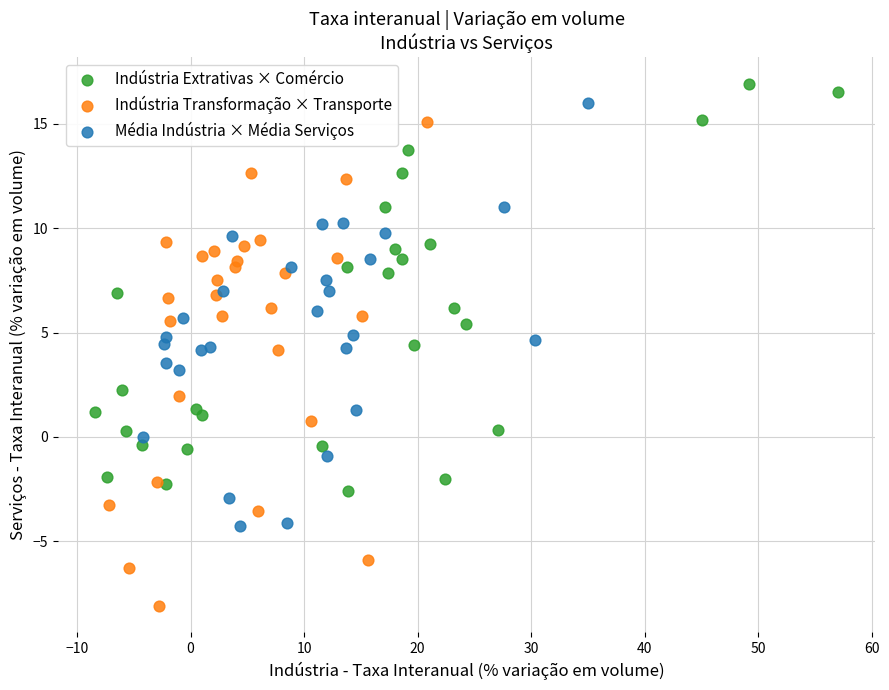

Which series contains the highest Y value?

Indústria Extrativas × Comércio